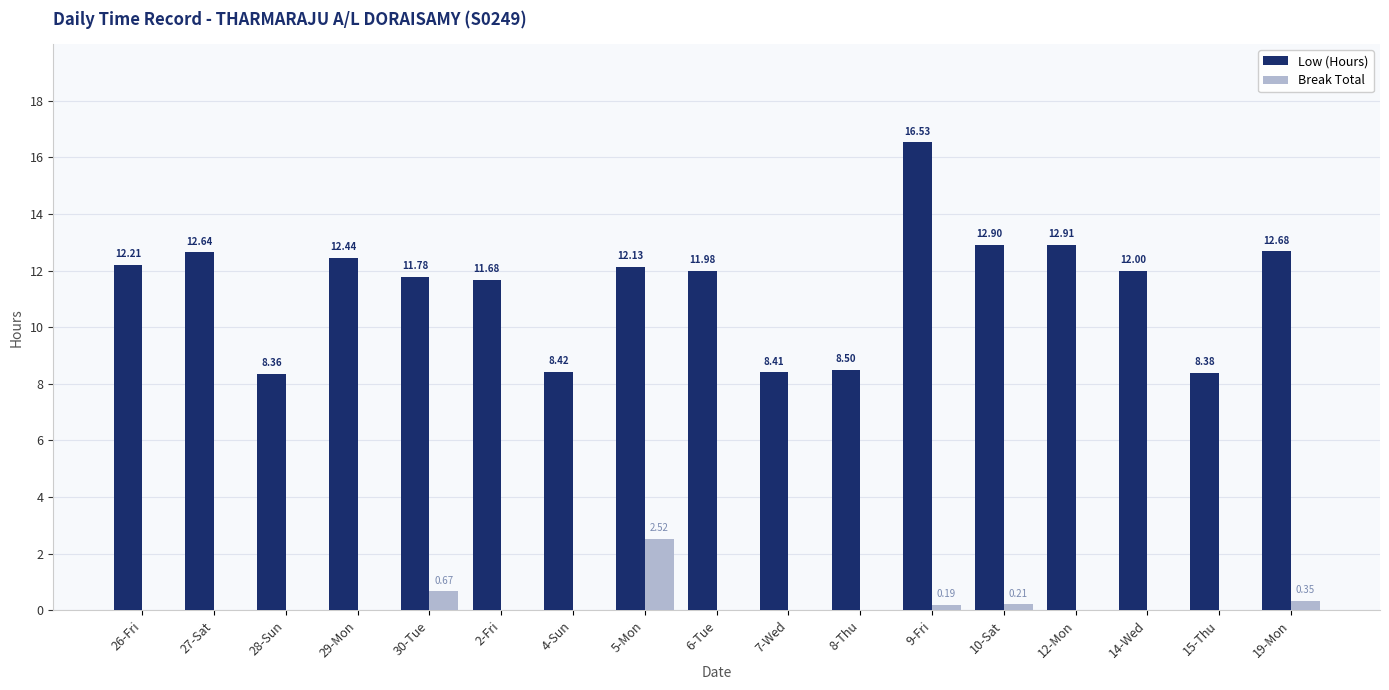

How many series are shown in this chart?

2